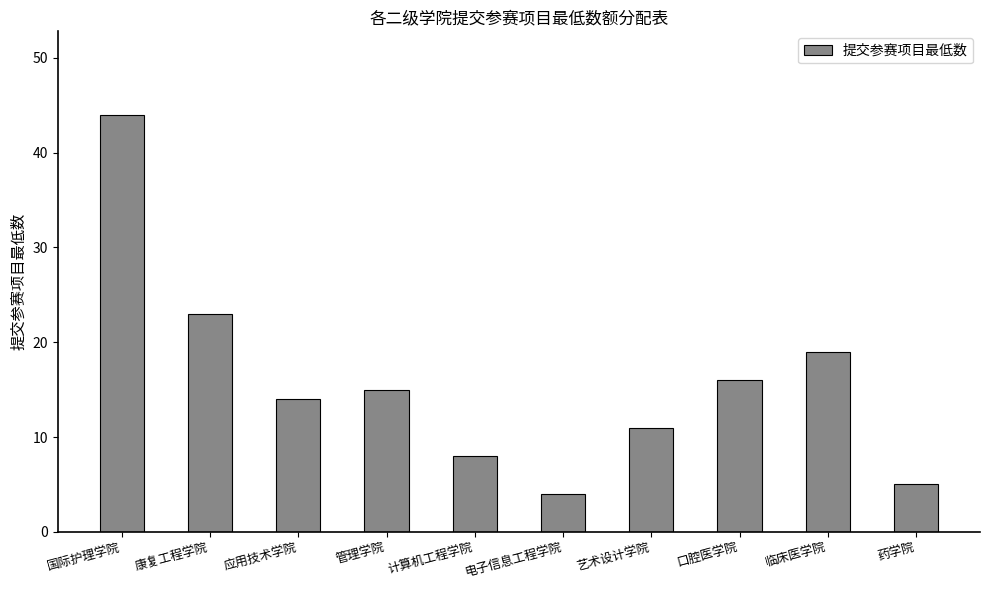

The value at 计算机工程学院 is 8. True or false?

True